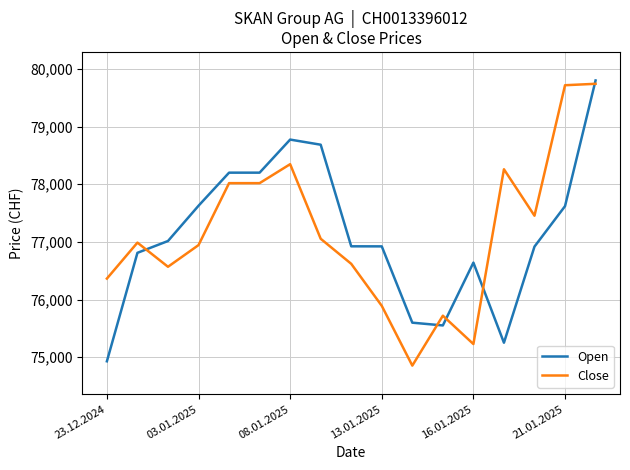

What is the highest value of the Close series?

79743